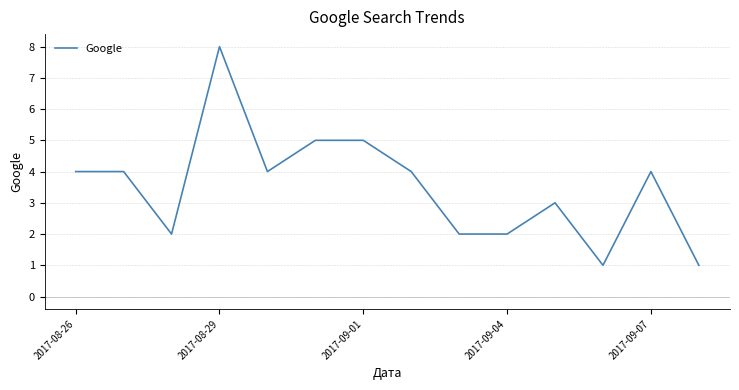

Reading right to left, transcribe all the data shown in this chart.

1	4	1	3	2	2	4	5	5	4	8	2	4	4